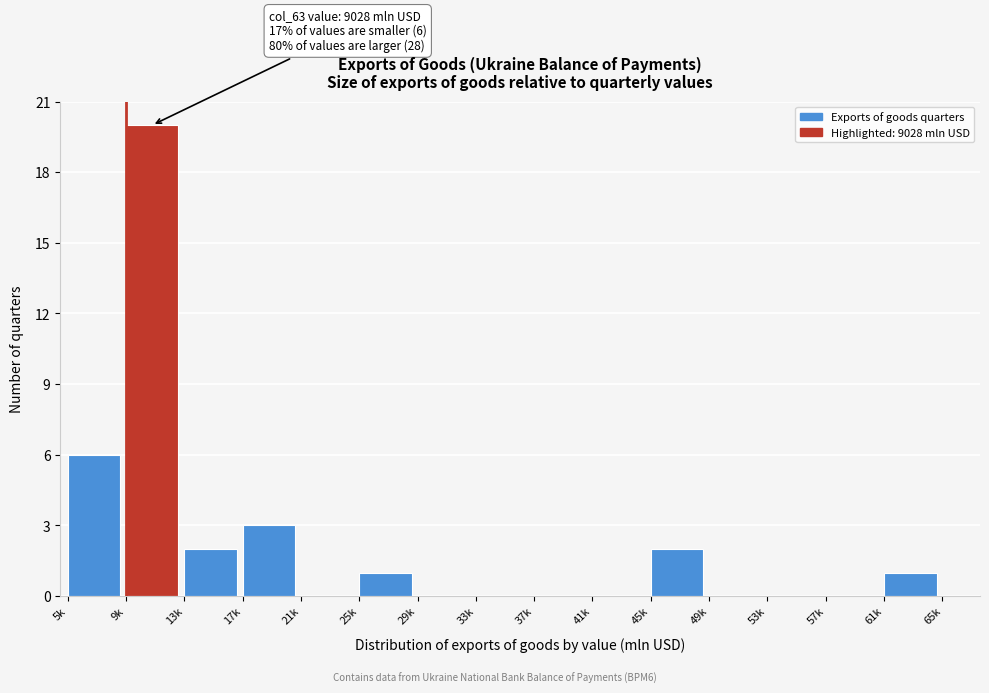

Reading left to right, extract all data points from this chart.

5k=6	9k=20	13k=2	17k=3	21k=0	25k=1	29k=0	33k=0	37k=0	41k=0	45k=2	49k=0	53k=0	57k=0	61k=1